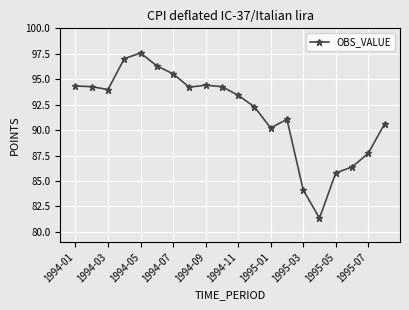

True or false: the data has more than 0 interior local peaks.

True